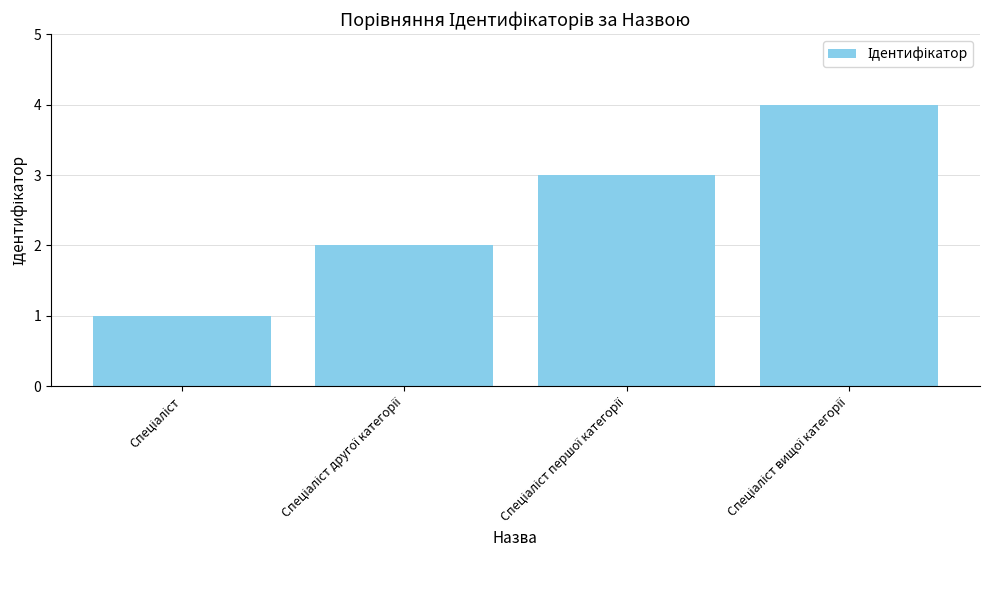

What is the sum of all values?

10